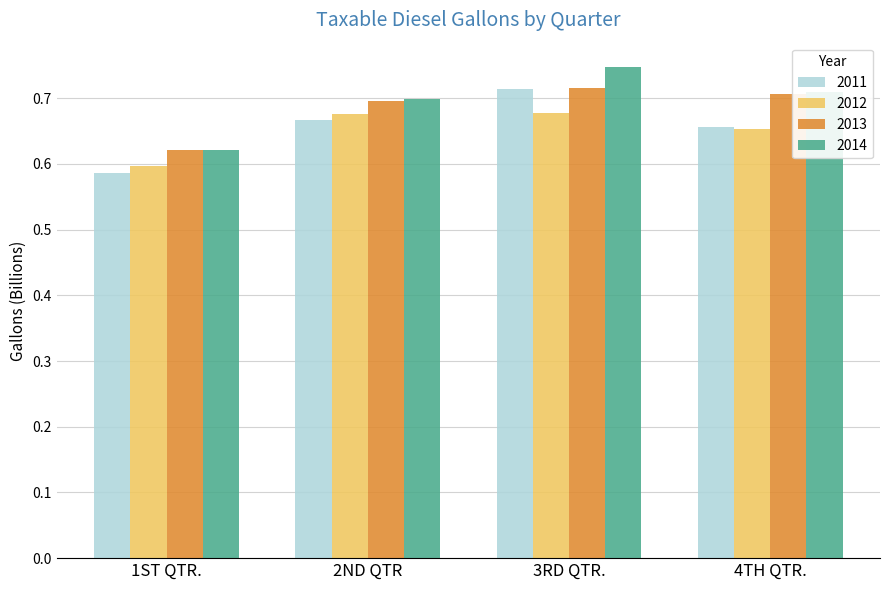

What is the sum of the 2013 values at 2ND QTR and 1ST QTR.?

1.3